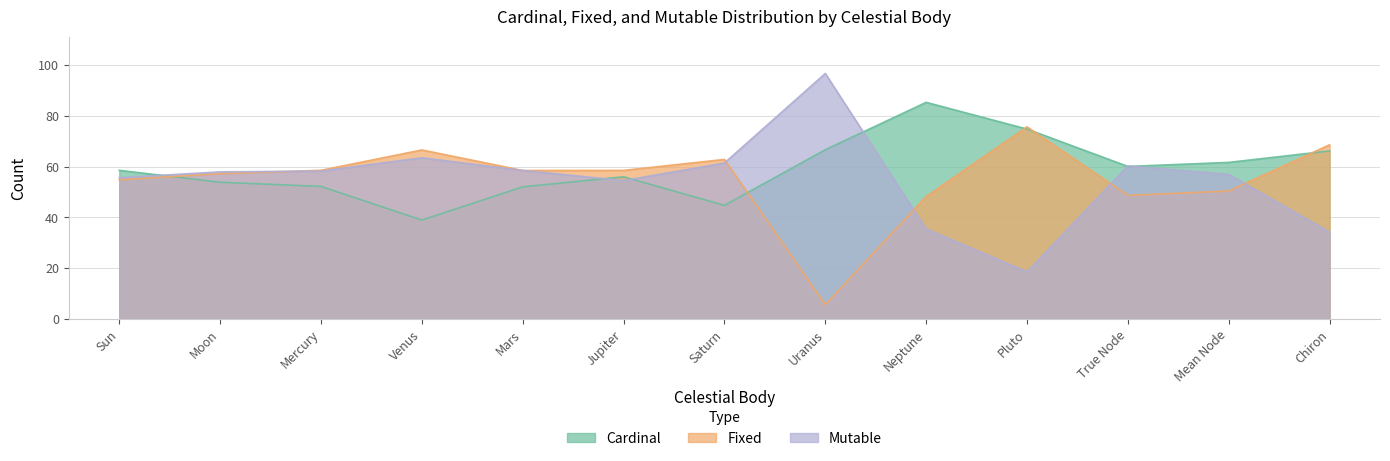

At Uranus, list the series in order from smallest to largest.

Fixed, Cardinal, Mutable